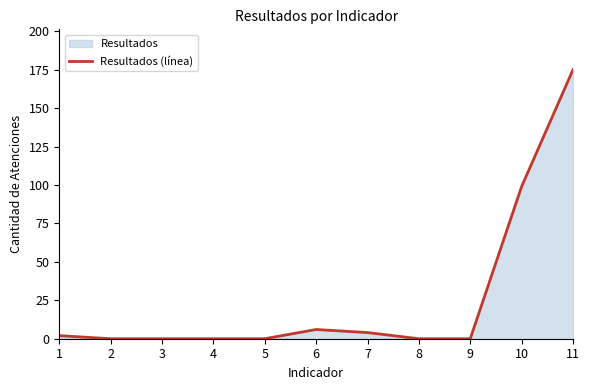

Count the number of values greater than 0.

5